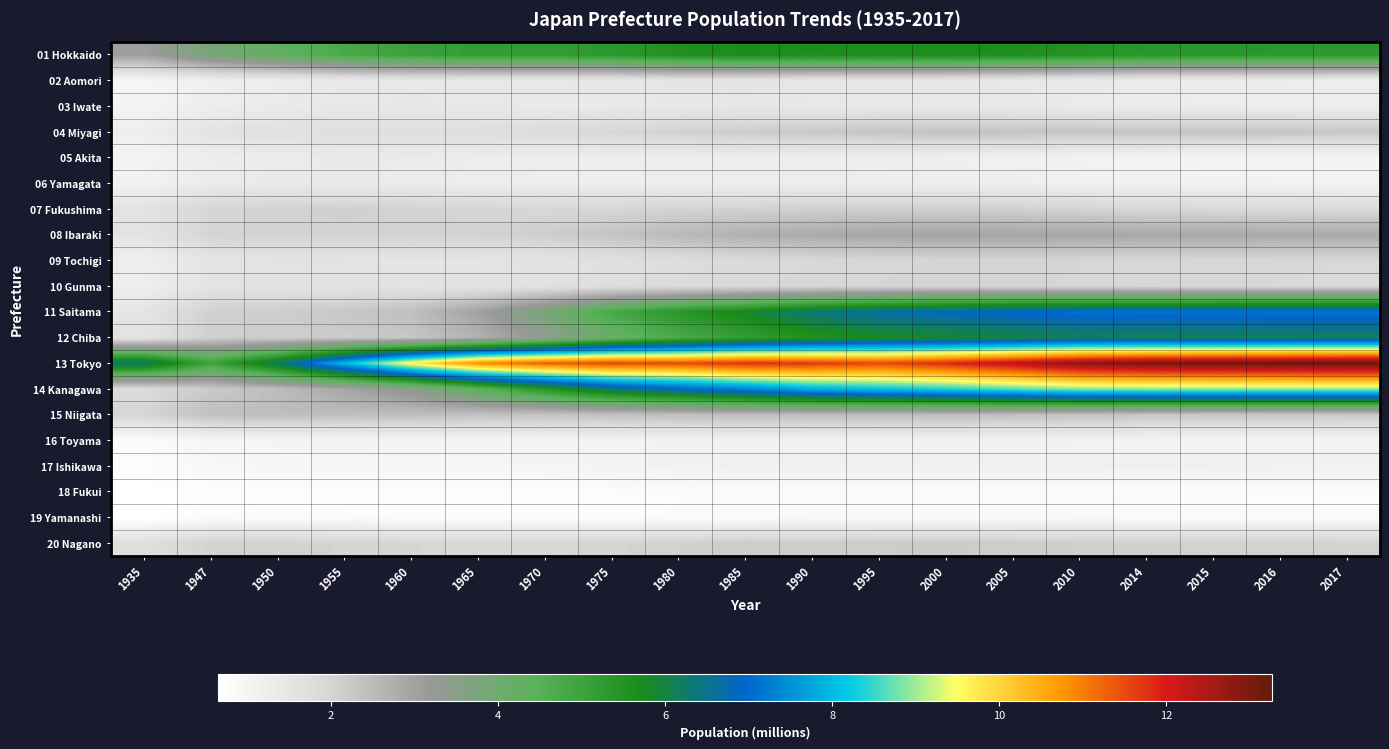

Reading right to left, what are all the values shown in this chart?

01 Hokkaido: 2017=5.3	2016=5.3	2015=5.4	2014=5.4	2010=5.5	2005=5.6	2000=5.7	1995=5.7	1990=5.6	1985=5.7	1980=5.6	1975=5.3	1970=5.2	1965=5.2	1960=5.0	1955=4.8	1950=4.3	1947=3.9	1935=3.1
02 Aomori: 2017=1.3	2016=1.3	2015=1.3	2014=1.3	2010=1.4	2005=1.4	2000=1.5	1995=1.5	1990=1.5	1985=1.5	1980=1.5	1975=1.5	1970=1.4	1965=1.4	1960=1.4	1955=1.4	1950=1.3	1947=1.2	1935=1.0
03 Iwate: 2017=1.2	2016=1.3	2015=1.3	2014=1.3	2010=1.3	2005=1.4	2000=1.4	1995=1.4	1990=1.4	1985=1.5	1980=1.4	1975=1.4	1970=1.4	1965=1.4	1960=1.4	1955=1.4	1950=1.3	1947=1.3	1935=1.0
04 Miyagi: 2017=2.3	2016=2.3	2015=2.3	2014=2.3	2010=2.3	2005=2.3	2000=2.4	1995=2.3	1990=2.2	1985=2.2	1980=2.1	1975=2.0	1970=1.8	1965=1.8	1960=1.7	1955=1.7	1950=1.7	1947=1.6	1935=1.2
05 Akita: 2017=1.0	2016=1.0	2015=1.0	2014=1.0	2010=1.1	2005=1.1	2000=1.2	1995=1.2	1990=1.2	1985=1.3	1980=1.3	1975=1.2	1970=1.2	1965=1.3	1960=1.3	1955=1.3	1950=1.3	1947=1.3	1935=1.0
06 Yamagata: 2017=1.1	2016=1.1	2015=1.1	2014=1.1	2010=1.2	2005=1.2	2000=1.2	1995=1.3	1990=1.3	1985=1.3	1980=1.3	1975=1.2	1970=1.2	1965=1.3	1960=1.3	1955=1.4	1950=1.4	1947=1.3	1935=1.1
07 Fukushima: 2017=1.9	2016=1.9	2015=1.9	2014=1.9	2010=2.0	2005=2.1	2000=2.1	1995=2.1	1990=2.1	1985=2.1	1980=2.0	1975=2.0	1970=1.9	1965=2.0	1960=2.1	1955=2.1	1950=2.1	1947=2.0	1935=1.6
08 Ibaraki: 2017=2.8	2016=2.9	2015=2.9	2014=2.9	2010=2.9	2005=2.9	2000=3.0	1995=2.9	1990=2.8	1985=2.7	1980=2.6	1975=2.3	1970=2.1	1965=2.1	1960=2.0	1955=2.1	1950=2.0	1947=2.0	1935=1.5
09 Tochigi: 2017=1.9	2016=1.9	2015=1.9	2014=2.0	2010=2.0	2005=2.0	2000=2.0	1995=2.0	1990=1.9	1985=1.9	1980=1.8	1975=1.7	1970=1.6	1965=1.5	1960=1.5	1955=1.5	1950=1.6	1947=1.5	1935=1.2
10 Gunma: 2017=1.9	2016=1.9	2015=1.9	2014=1.9	2010=2.0	2005=2.0	2000=2.0	1995=2.0	1990=2.0	1985=1.9	1980=1.8	1975=1.8	1970=1.7	1965=1.6	1960=1.6	1955=1.6	1950=1.6	1947=1.6	1935=1.2
11 Saitama: 2017=7.2	2016=7.2	2015=7.2	2014=7.1	2010=7.1	2005=7.0	2000=6.9	1995=6.7	1990=6.4	1985=5.9	1980=5.4	1975=4.8	1970=3.9	1965=3.0	1960=2.4	1955=2.3	1950=2.1	1947=2.1	1935=1.5
12 Chiba: 2017=6.1	2016=6.1	2015=6.1	2014=6.1	2010=6.1	2005=6.0	2000=5.9	1995=5.7	1990=5.5	1985=5.2	1980=4.7	1975=4.1	1970=3.4	1965=2.7	1960=2.3	1955=2.2	1950=2.1	1947=2.1	1935=1.5
13 Tokyo: 2017=13.3	2016=13.2	2015=13.1	2014=13.0	2010=12.8	2005=12.3	2000=11.9	1995=11.5	1990=11.7	1985=11.8	1980=11.5	1975=11.6	1970=11.3	1965=10.9	1960=9.7	1955=8.0	1950=6.3	1947=5.0	1935=6.4
14 Kanagawa: 2017=9.0	2016=9.0	2015=9.0	2014=9.0	2010=8.9	2005=8.7	2000=8.4	1995=8.2	1990=7.9	1985=7.4	1980=6.9	1975=6.4	1970=5.4	1965=4.4	1960=3.4	1955=2.9	1950=2.5	1947=2.2	1935=1.8
15 Niigata: 2017=2.3	2016=2.3	2015=2.3	2014=2.3	2010=2.4	2005=2.4	2000=2.5	1995=2.5	1990=2.5	1985=2.4	1980=2.4	1975=2.4	1970=2.4	1965=2.4	1960=2.4	1955=2.5	1950=2.5	1947=2.4	1935=2.0
16 Toyama: 2017=1.0	2016=1.0	2015=1.1	2014=1.1	2010=1.1	2005=1.1	2000=1.1	1995=1.1	1990=1.1	1985=1.1	1980=1.1	1975=1.1	1970=1.0	1965=1.0	1960=1.0	1955=1.0	1950=1.0	1947=1.0	1935=0.8
17 Ishikawa: 2017=1.1	2016=1.1	2015=1.1	2014=1.1	2010=1.2	2005=1.2	2000=1.2	1995=1.2	1990=1.2	1985=1.2	1980=1.1	1975=1.1	1970=1.0	1965=1.0	1960=1.0	1955=1.0	1950=1.0	1947=0.9	1935=0.8
18 Fukui: 2017=0.8	2016=0.8	2015=0.8	2014=0.8	2010=0.8	2005=0.8	2000=0.8	1995=0.8	1990=0.8	1985=0.8	1980=0.8	1975=0.8	1970=0.7	1965=0.8	1960=0.8	1955=0.8	1950=0.8	1947=0.7	1935=0.6
19 Yamanashi: 2017=0.8	2016=0.8	2015=0.8	2014=0.8	2010=0.9	2005=0.9	2000=0.9	1995=0.9	1990=0.9	1985=0.8	1980=0.8	1975=0.8	1970=0.8	1965=0.8	1960=0.8	1955=0.8	1950=0.8	1947=0.8	1935=0.6
20 Nagano: 2017=2.0	2016=2.1	2015=2.1	2014=2.1	2010=2.1	2005=2.2	2000=2.2	1995=2.2	1990=2.1	1985=2.2	1980=2.1	1975=2.0	1970=2.0	1965=2.0	1960=2.0	1955=2.0	1950=2.1	1947=2.1	1935=1.7